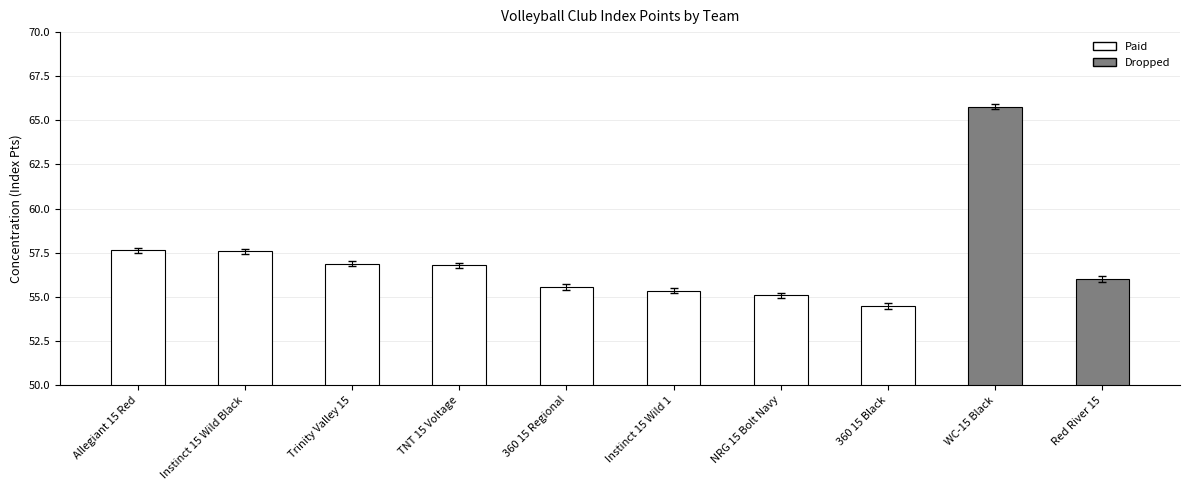

The value at 360 15 Black is 54.5. True or false?

True